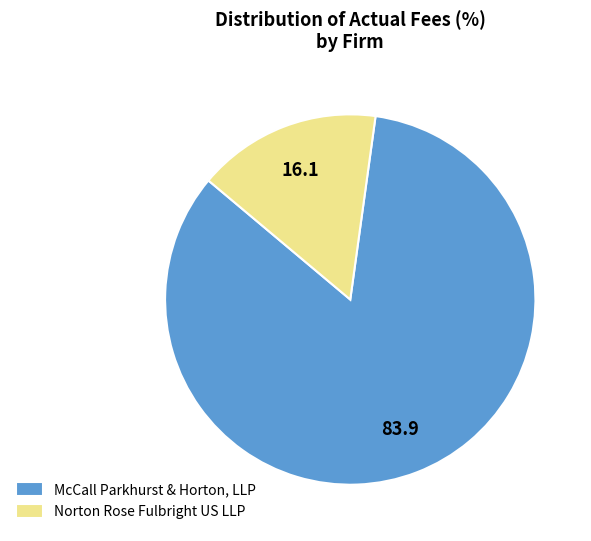

Is the sum of McCall Parkhurst & Horton, LLP and Norton Rose Fulbright US LLP greater than half?

Yes